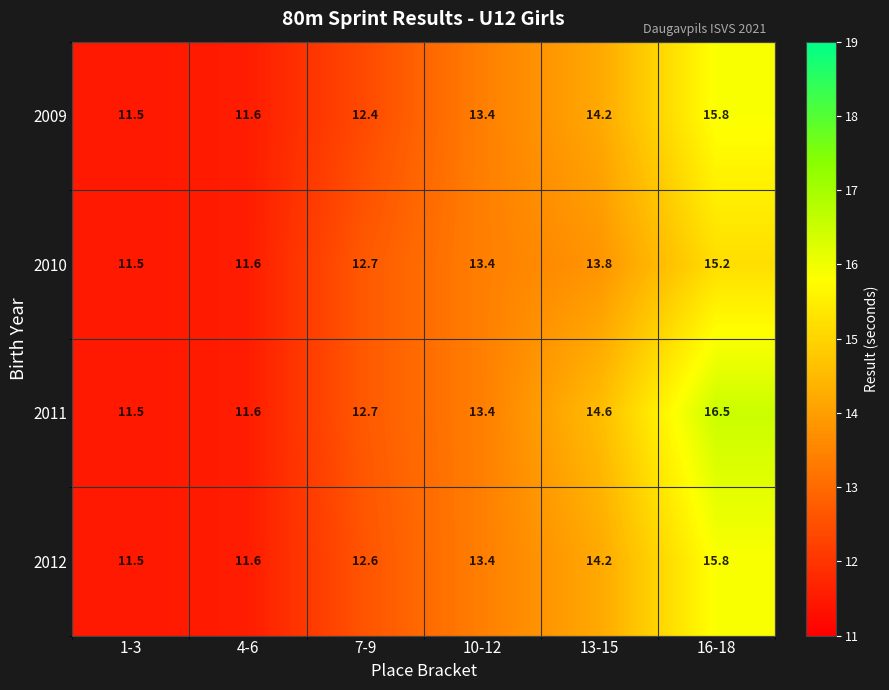

Rank the categories by 2012 value from highest to lowest.

16-18, 13-15, 10-12, 7-9, 4-6, 1-3